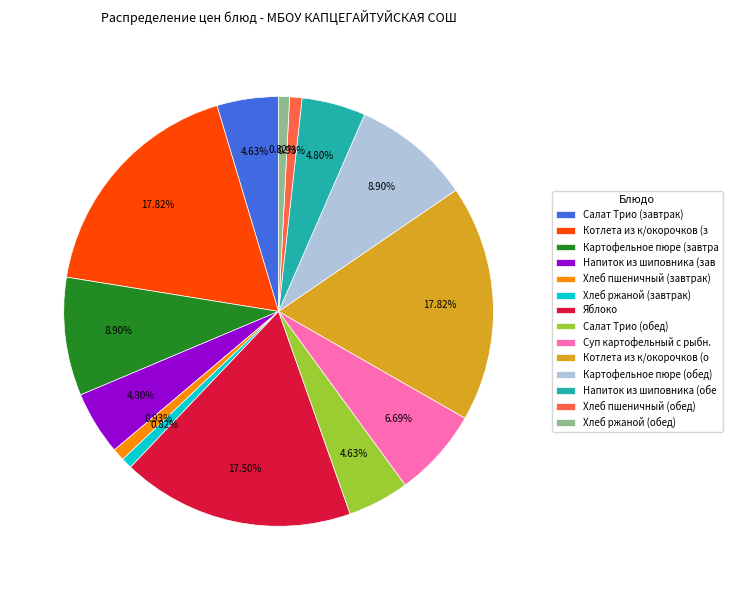

Do Суп картофельный с рыбн. and Напиток из шиповника (зав together represent more than half of the pie?

No